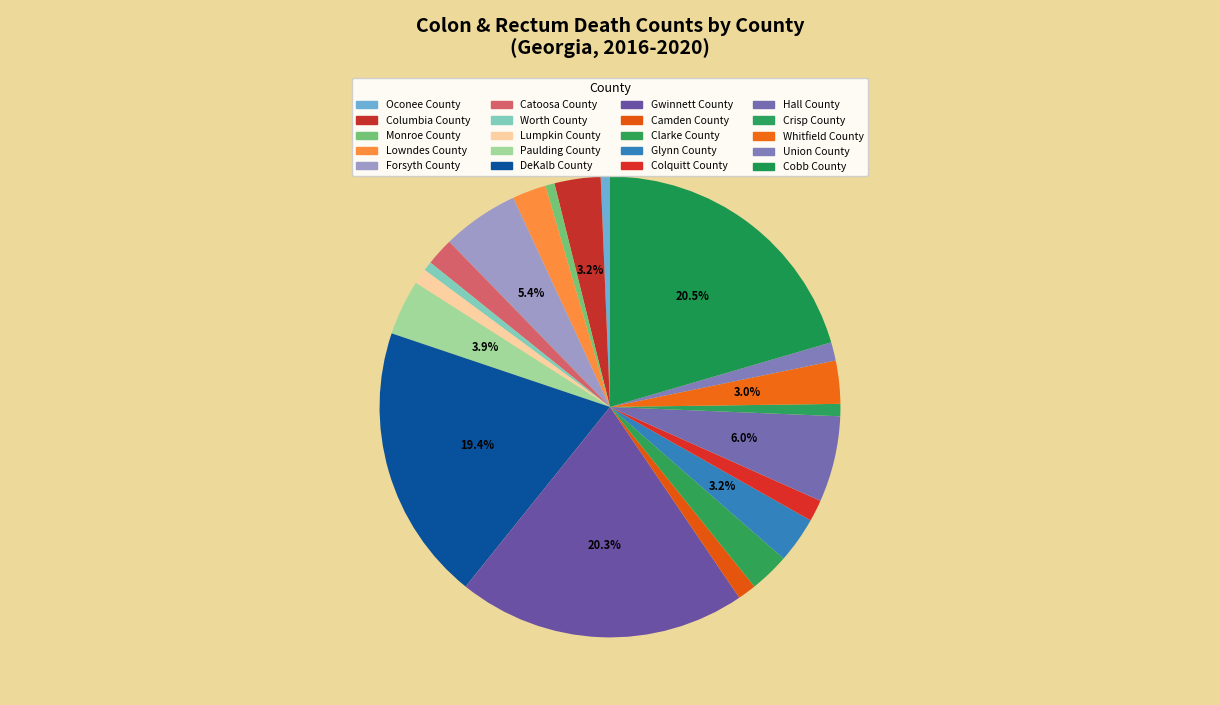

Does Lumpkin County represent more than half of the total?

No